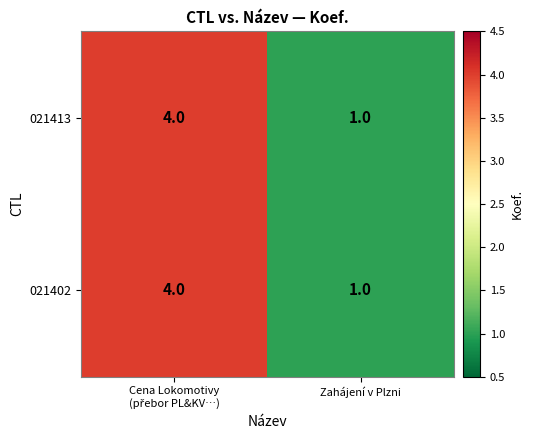

Where is 021402 nearest to the value 2?

Zahájení v Plzni